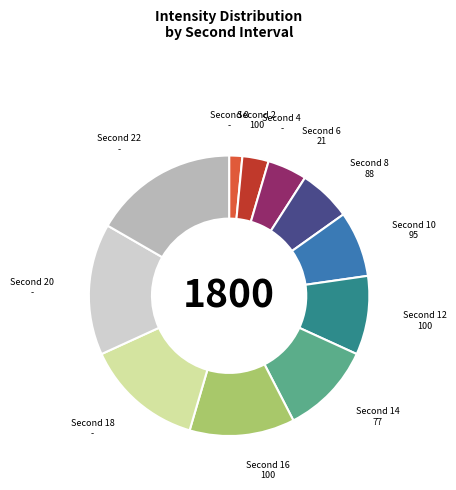

Is there a majority slice in this chart?

No